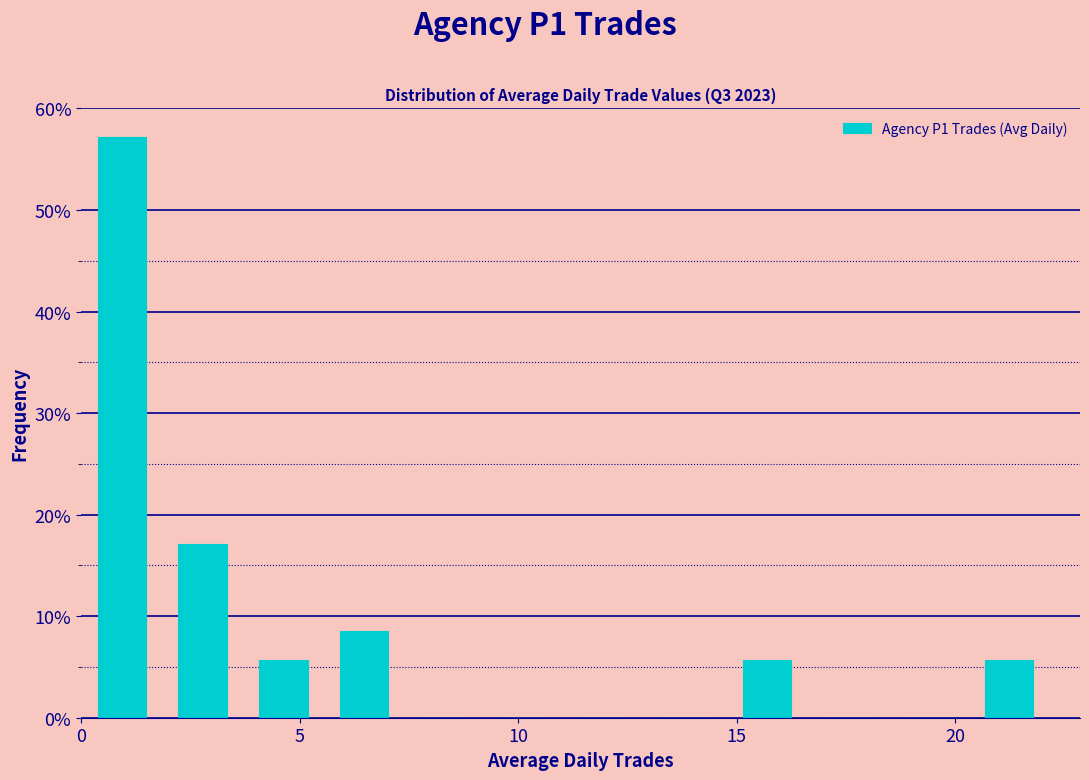

Around what value on the x-axis is the tallest bar? Give the approximate position of its centre, as read against the axis.

1.0